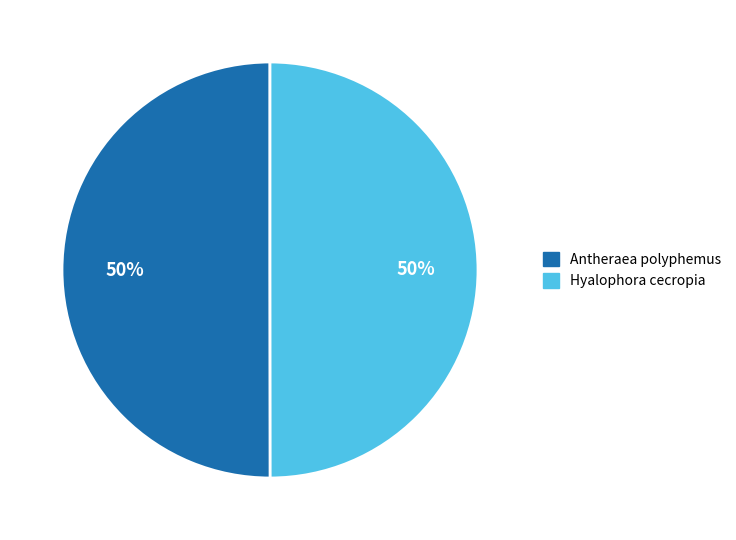

What is the ratio of the value at Hyalophora cecropia to the value at Antheraea polyphemus?

1.0